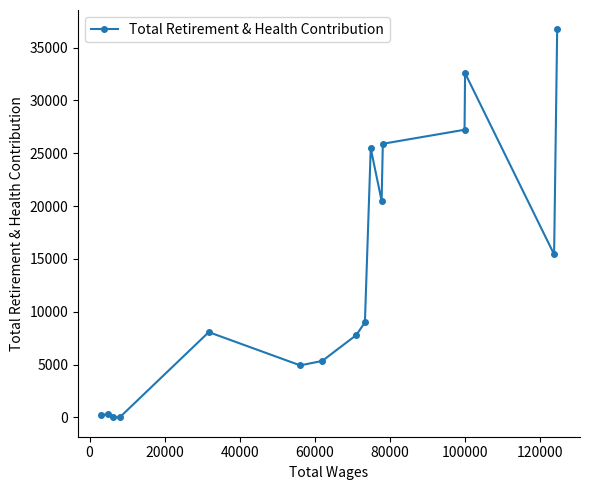

What is the maximum value shown in the chart?

36725